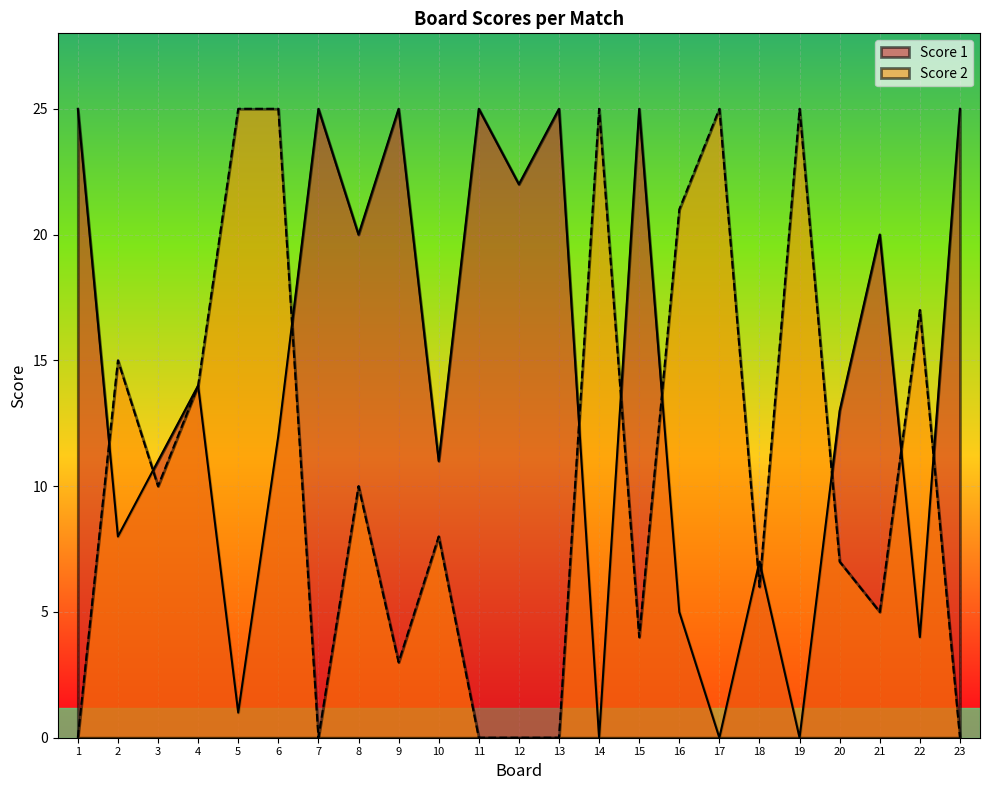

How many positive values does the Score 2 series have?

17